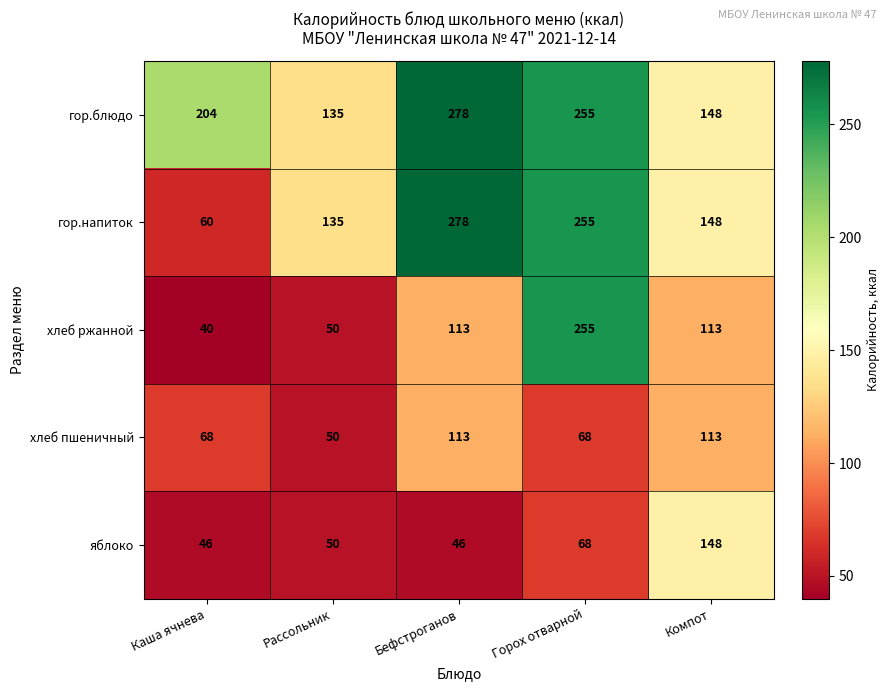

What value does the хлеб пшеничный series have at Рассольник, to the nearest 5?

50